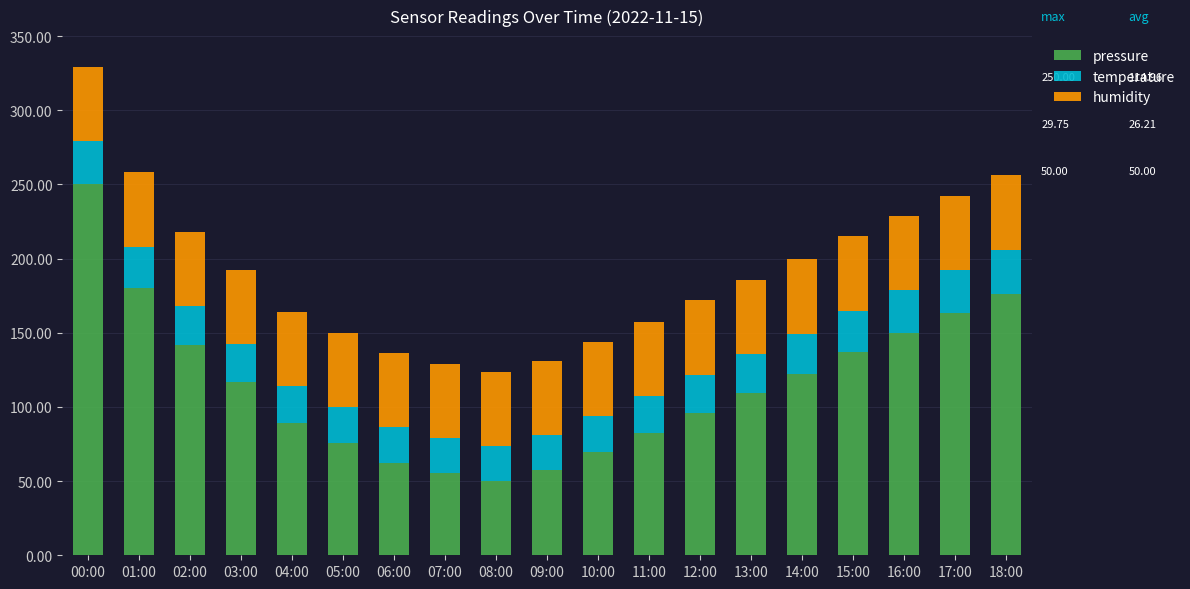

What is the sum of all pressure values?

2184.3